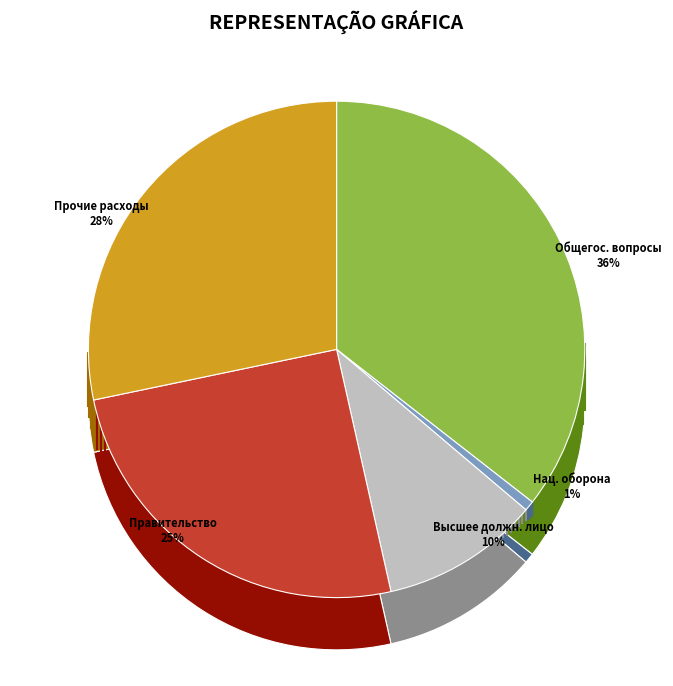

How much of the chart is everything except НАЦИОНАЛЬНАЯ ОБОРОНА?

99.4%